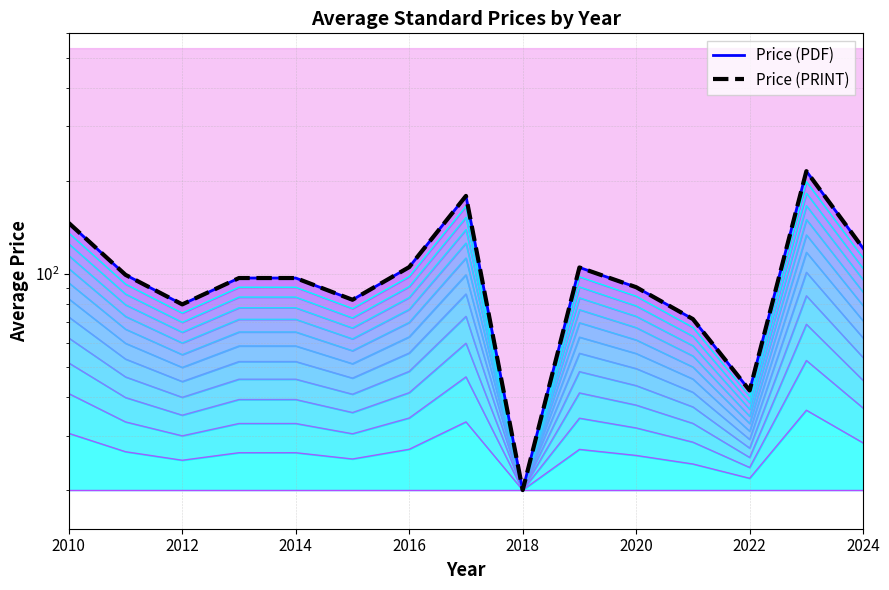

What is the highest value of the Price (PDF) series?

215.0